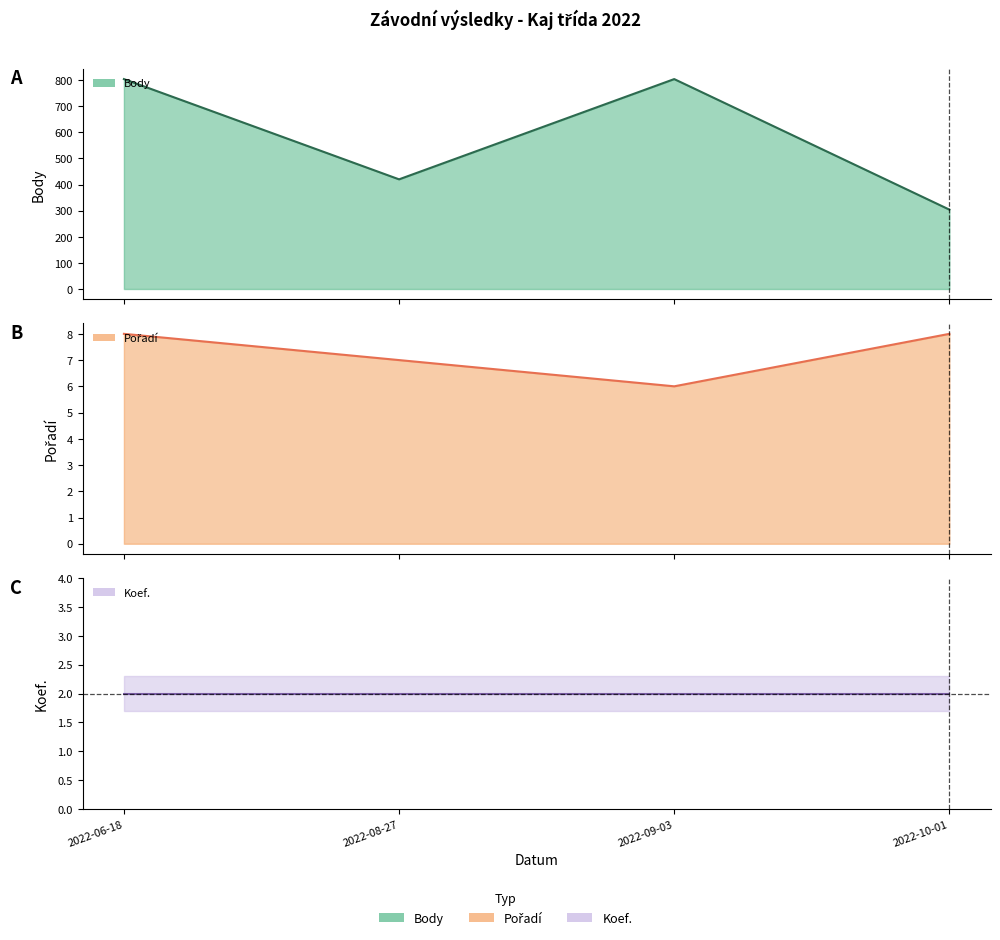

What is the spread (max minus min) of values at 2022-09-03?

798